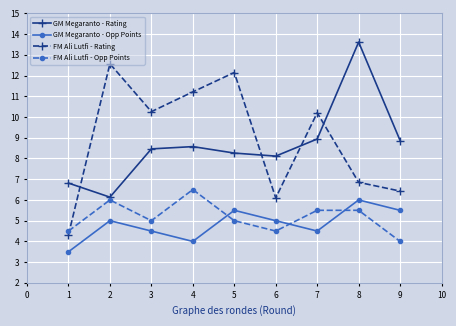

Is the value of GM Megaranto - Opp Points at 2 greater than the value of FM Ali Lutfi - Rating at 7?

No